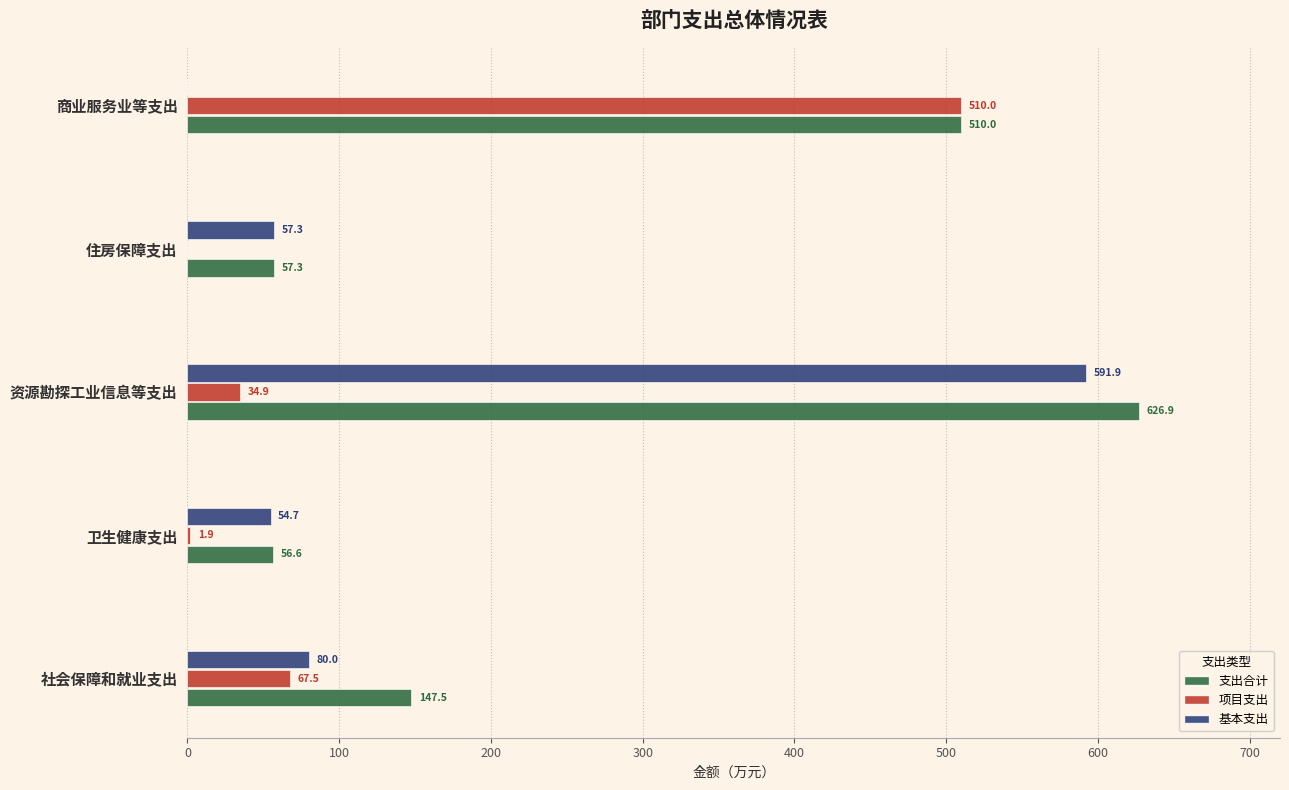

Which series changed the most between 社会保障和就业支出 and 资源勘探工业信息等支出?

基本支出